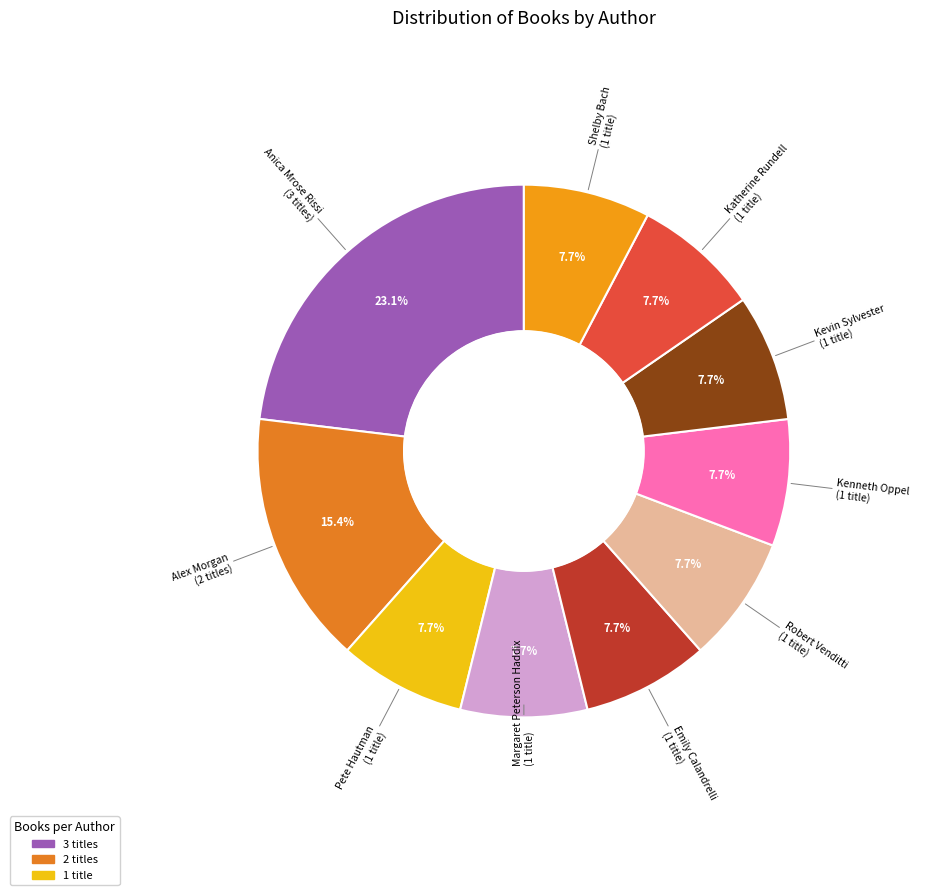

How many slices are in this pie chart?

10